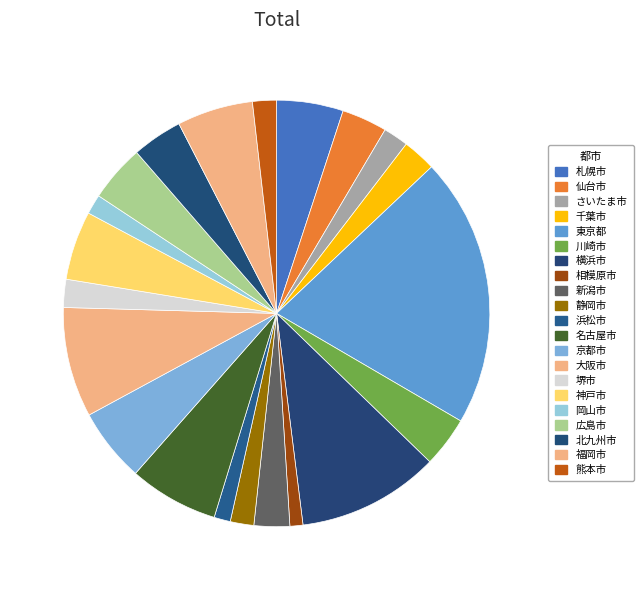

Does 京都市 account for over 50% of the chart?

No